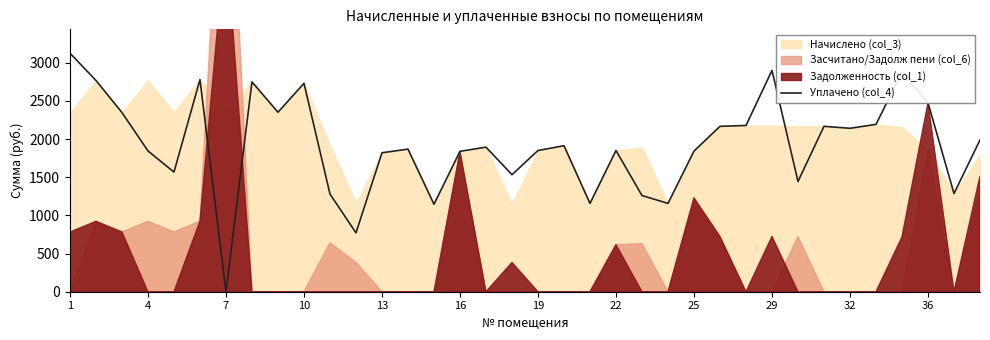

The chart shows a value of 3899.4 at 31. True or false?

False